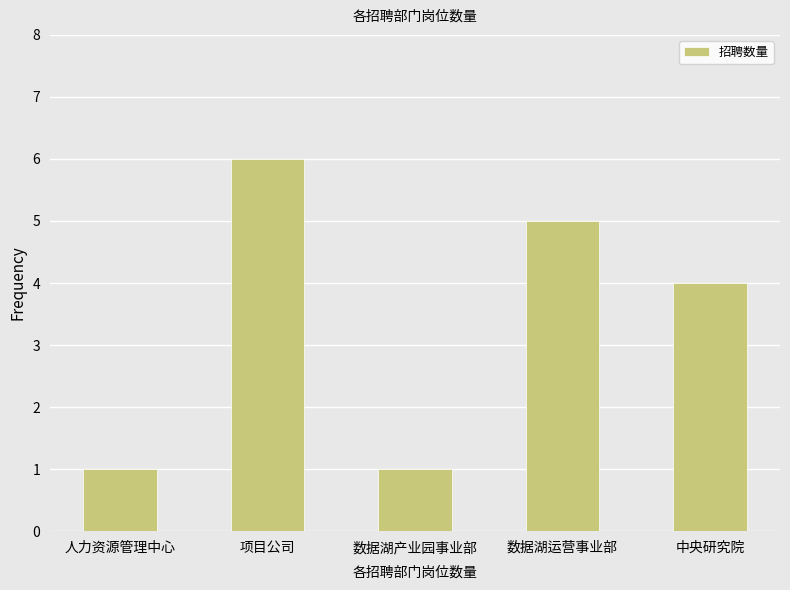

What is the average value?

3